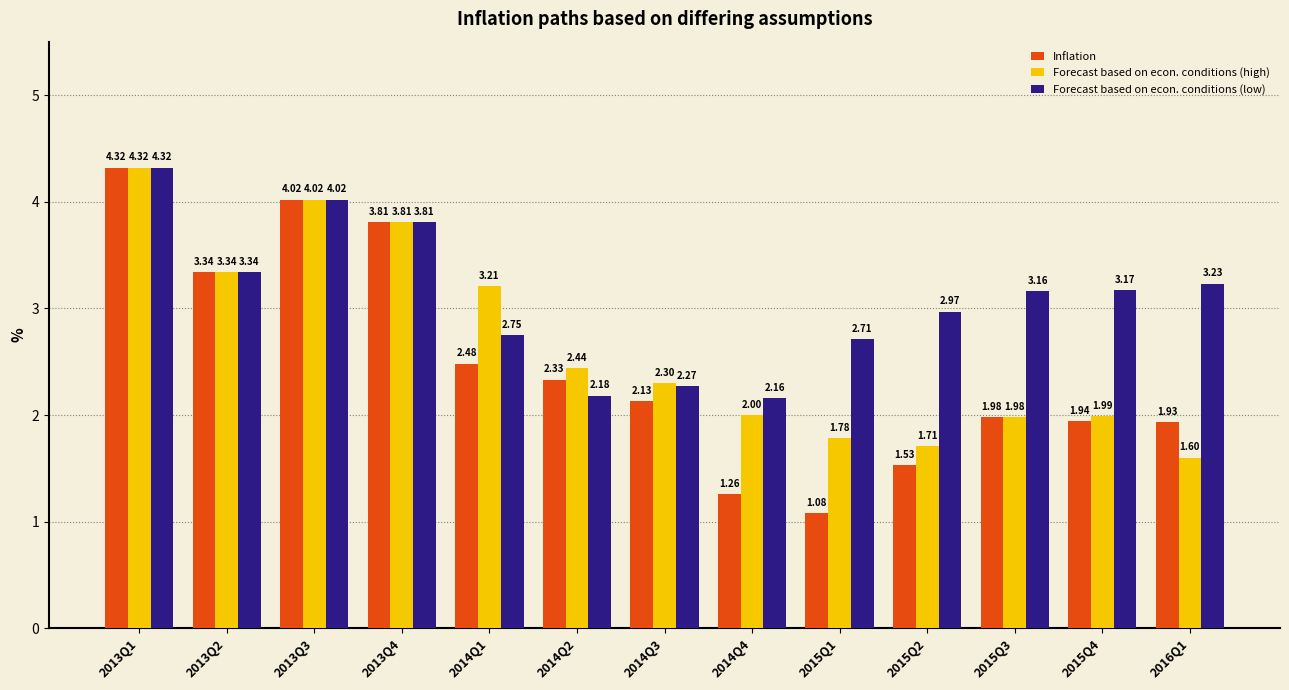

What is the label of the 10th bar from the right?

2013Q4